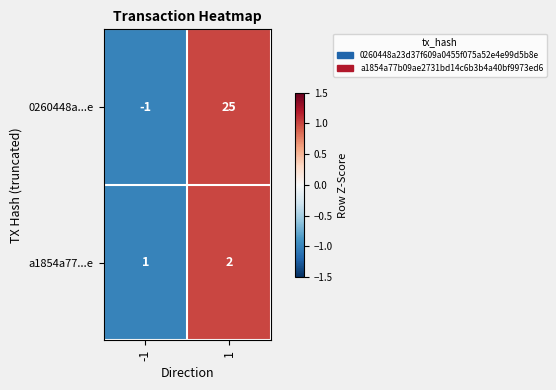

What is the highest value of the 0260448a...e series?

25